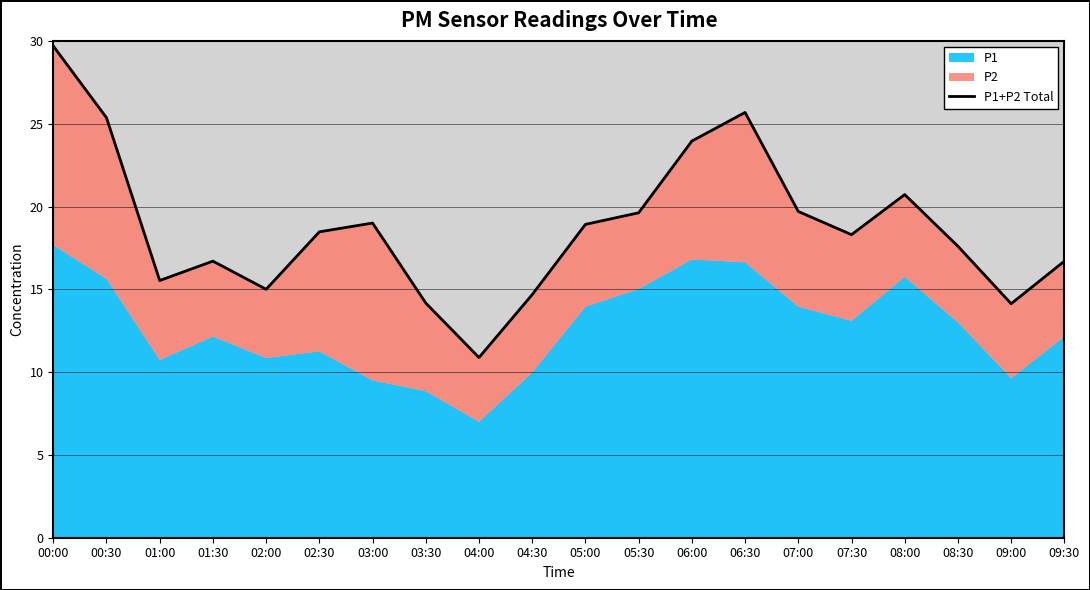

What is the difference between the values at 07:00 and 08:00?

1.0